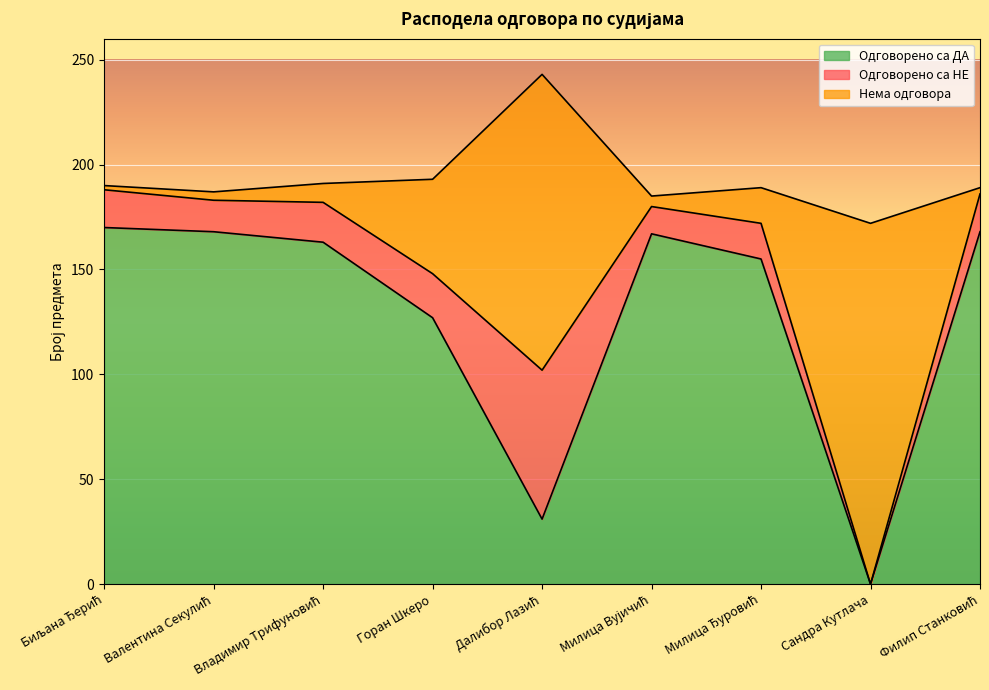

Which category has the lowest value in the Одговорено са ДА series?

Сандра Кутлача